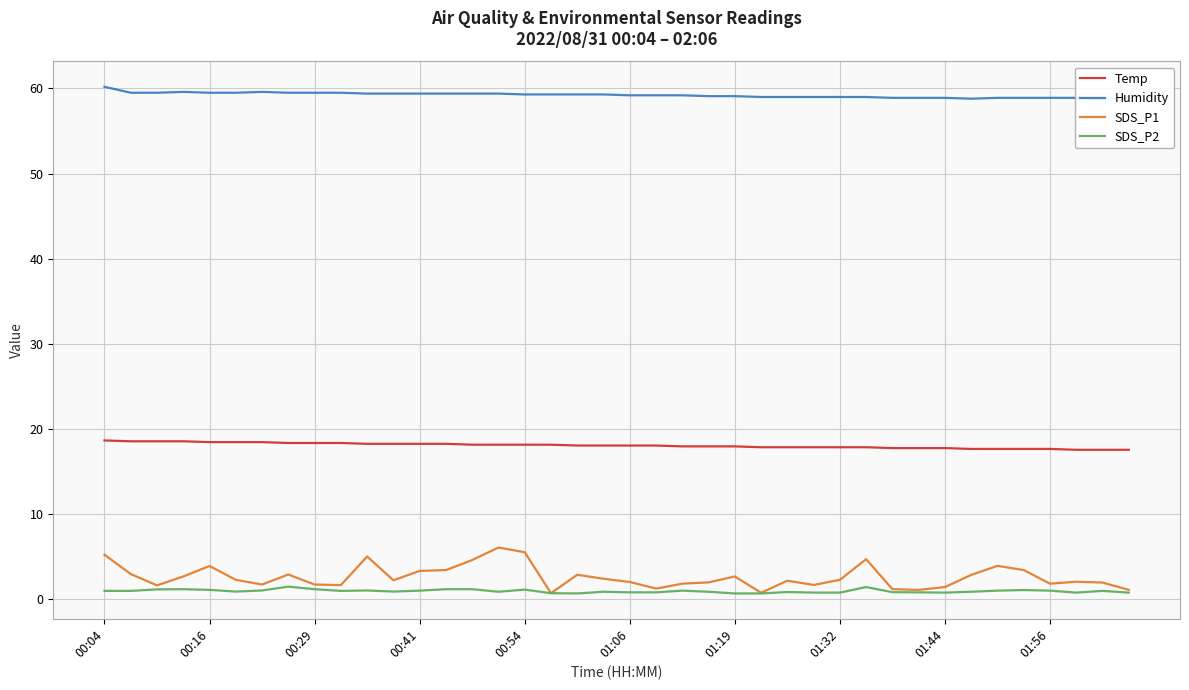

The value of SDS_P1 at 01:32 is 2.2. True or false?

True